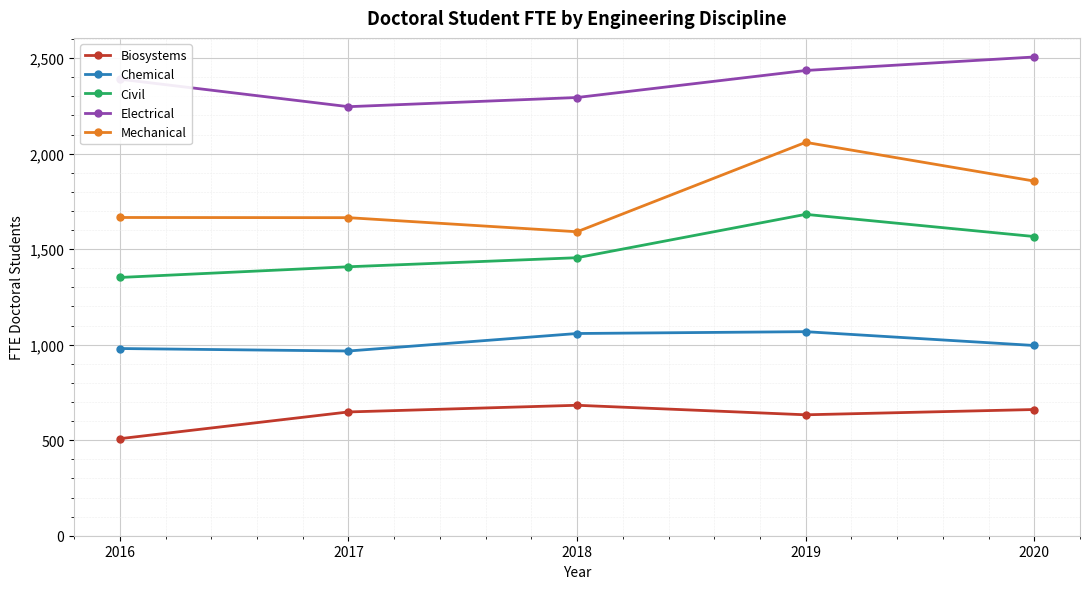

Rank the series at 2020 from lowest to highest value.

Biosystems, Chemical, Civil, Mechanical, Electrical